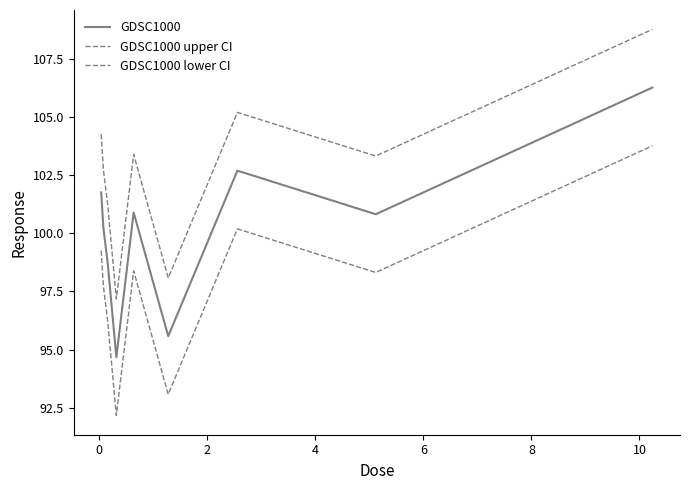

How many lines are shown in the chart?

3